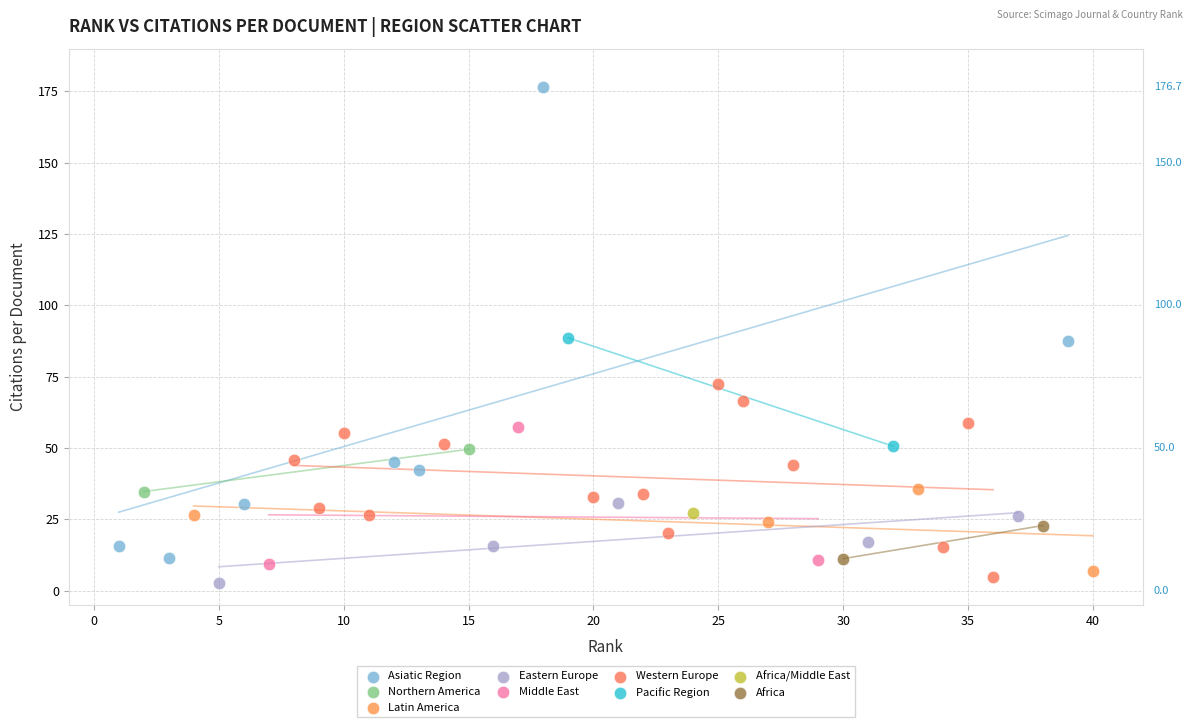

Which series contains the lowest Y value?

Eastern Europe